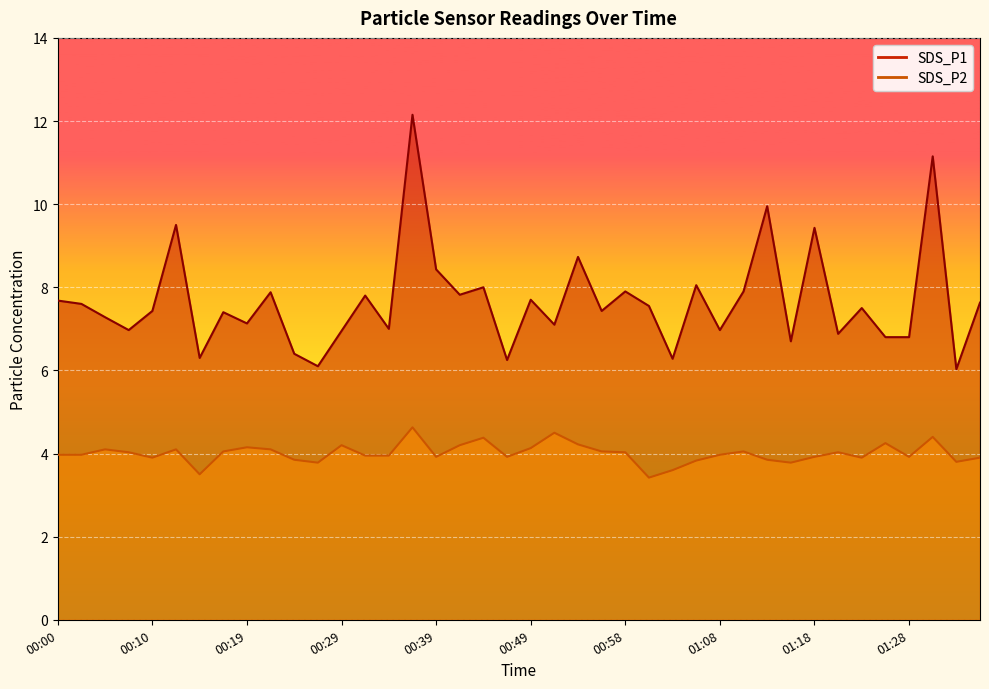

Which category has the lowest value in the SDS_P2 series?

01:01